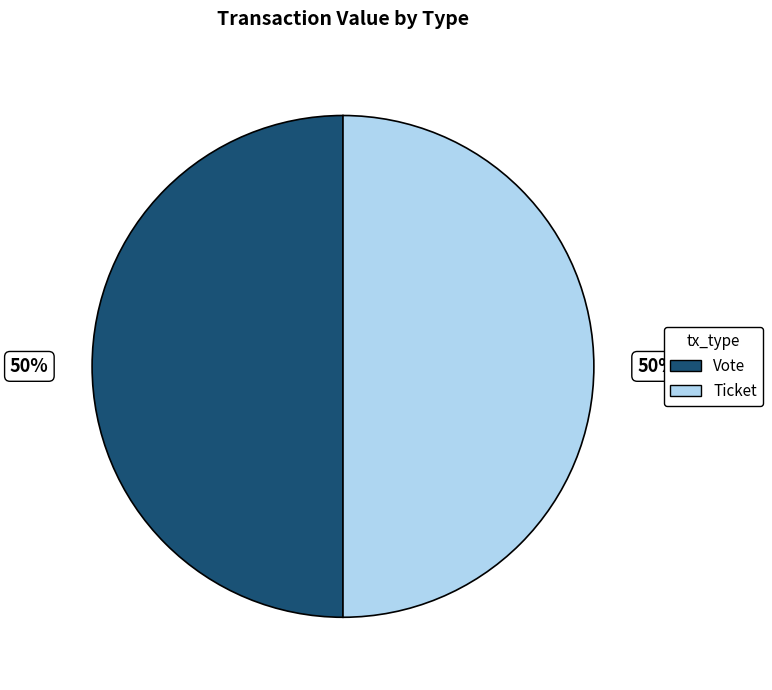

To the nearest percent, what is the average slice percentage?

50%